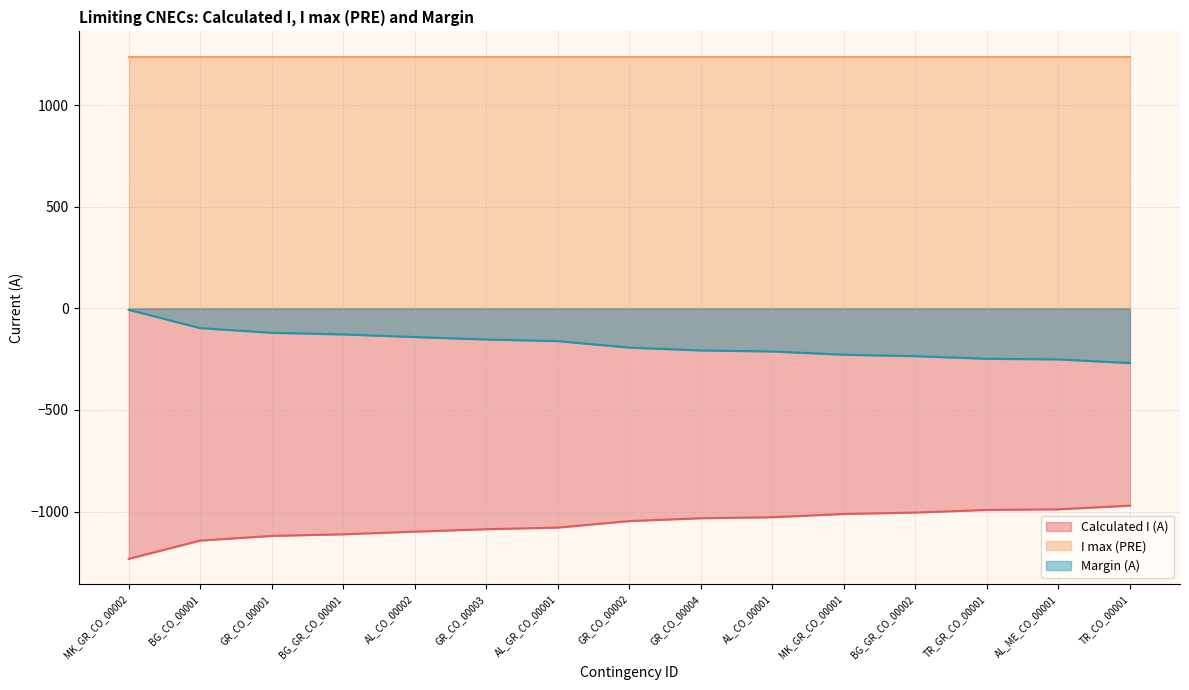

What is the value of the Margin (A) point at the 6th from the left?

-153